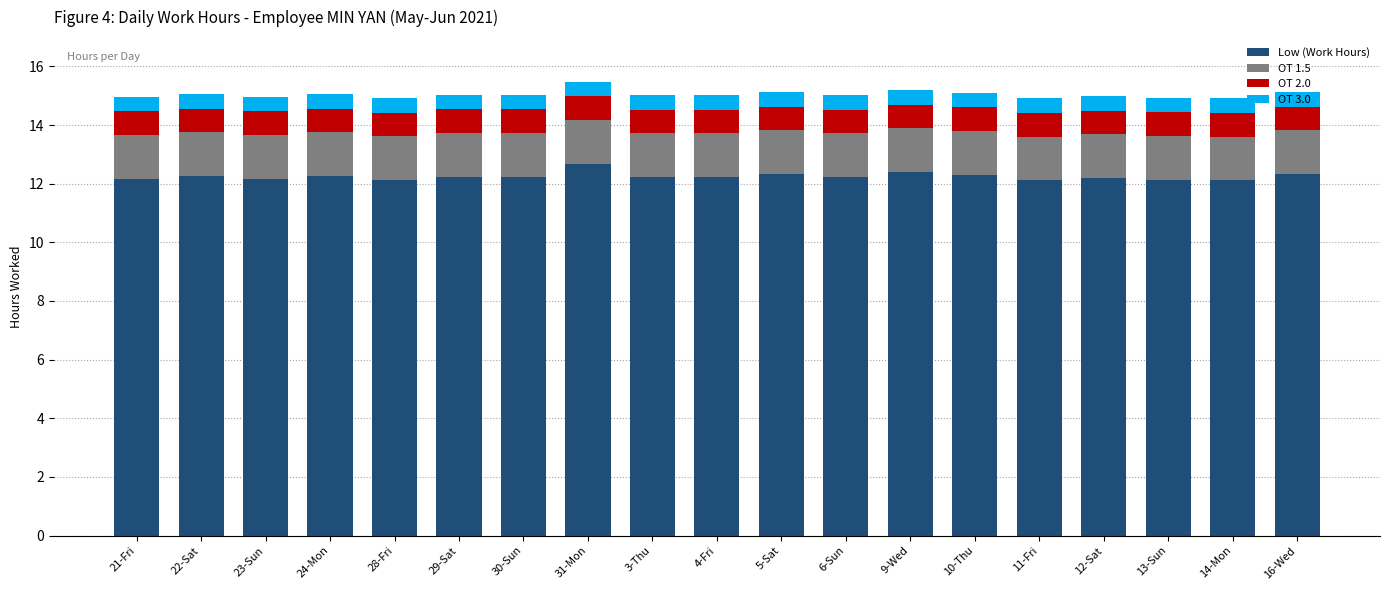

What is the sum of all Low (Work Hours) values?

232.7